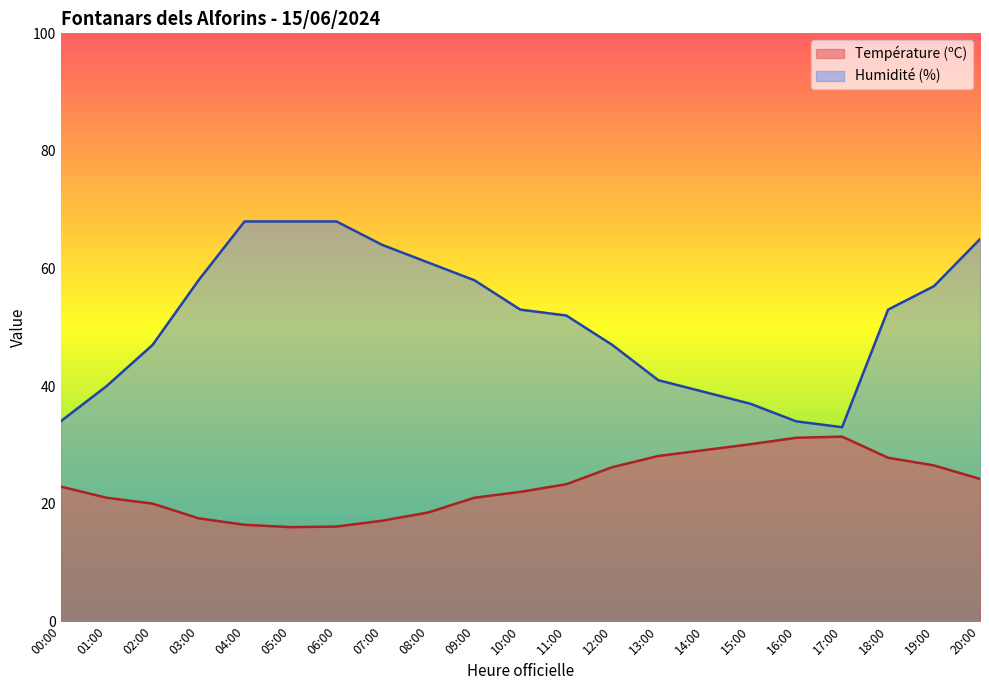

Between 00:00 and 11:00, which series saw the biggest shift?

Humidité (%)